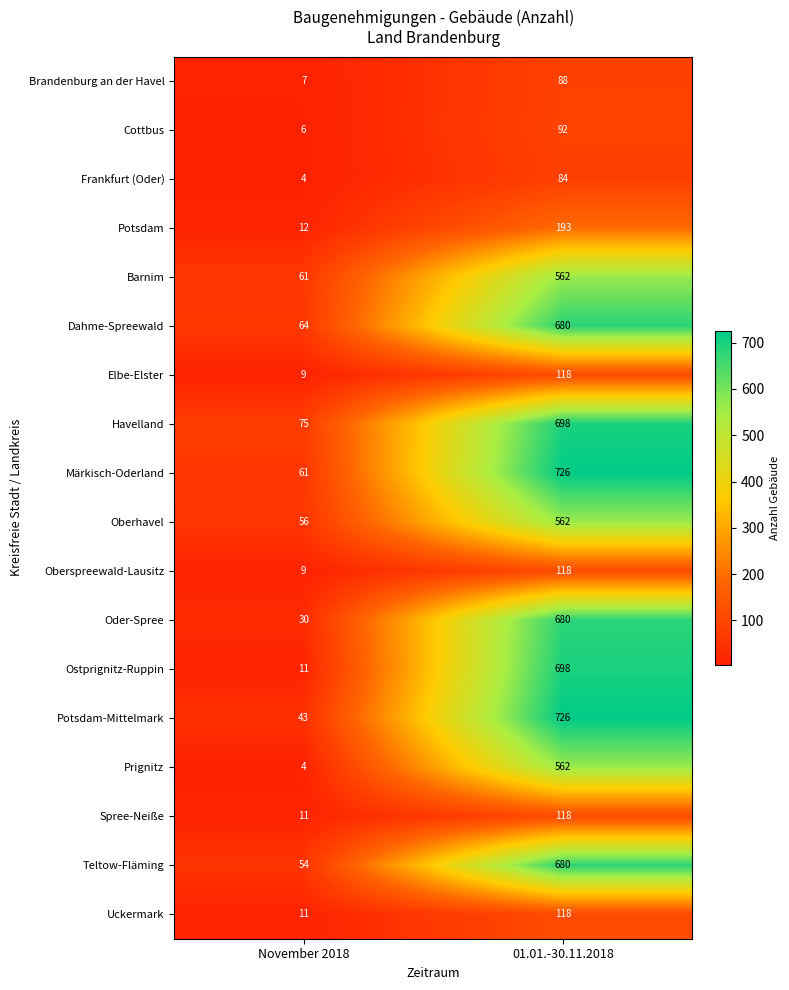

Count the number of data series in this chart.

18